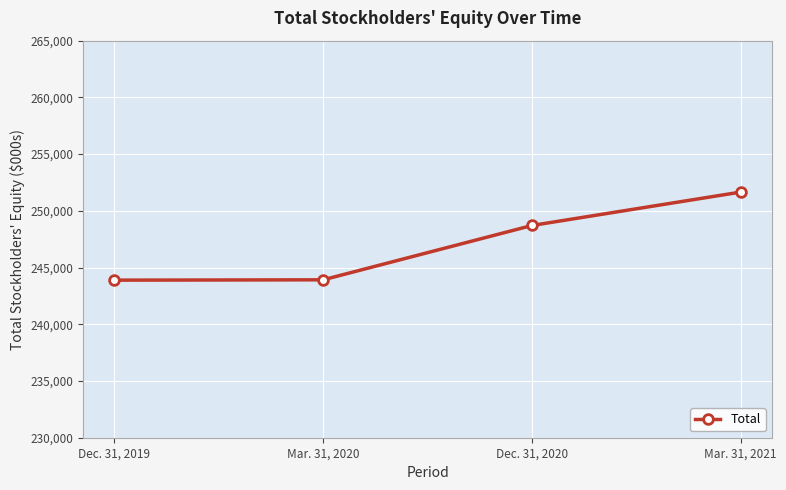

What is the label of the 2nd point from the left?

Mar. 31, 2020